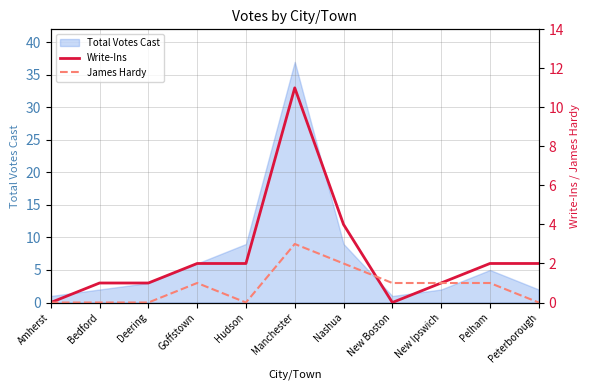

What is the difference between the highest and lowest values at Bedford?

1